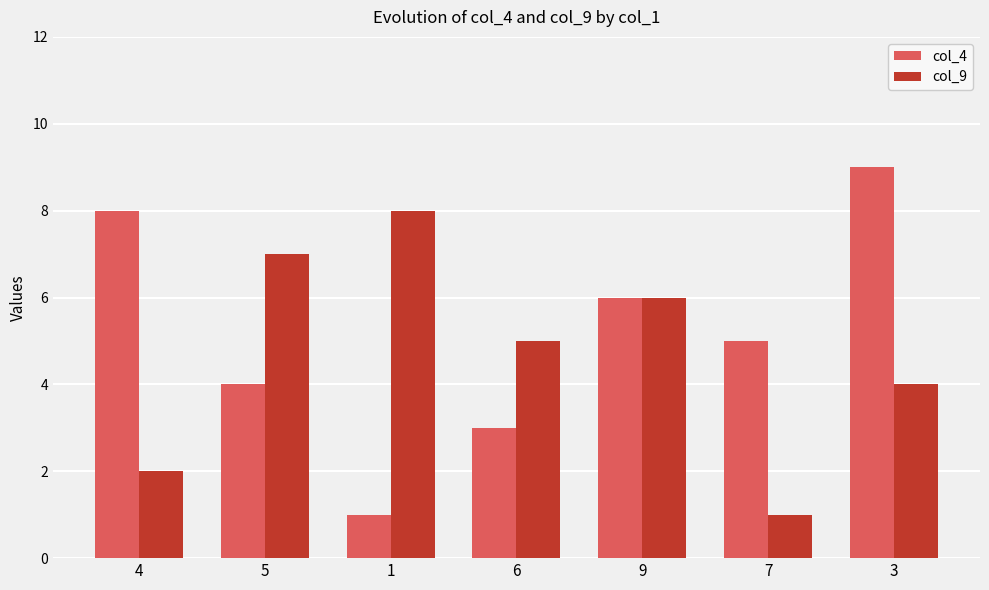

Rank the series at 7 from highest to lowest value.

col_4, col_9